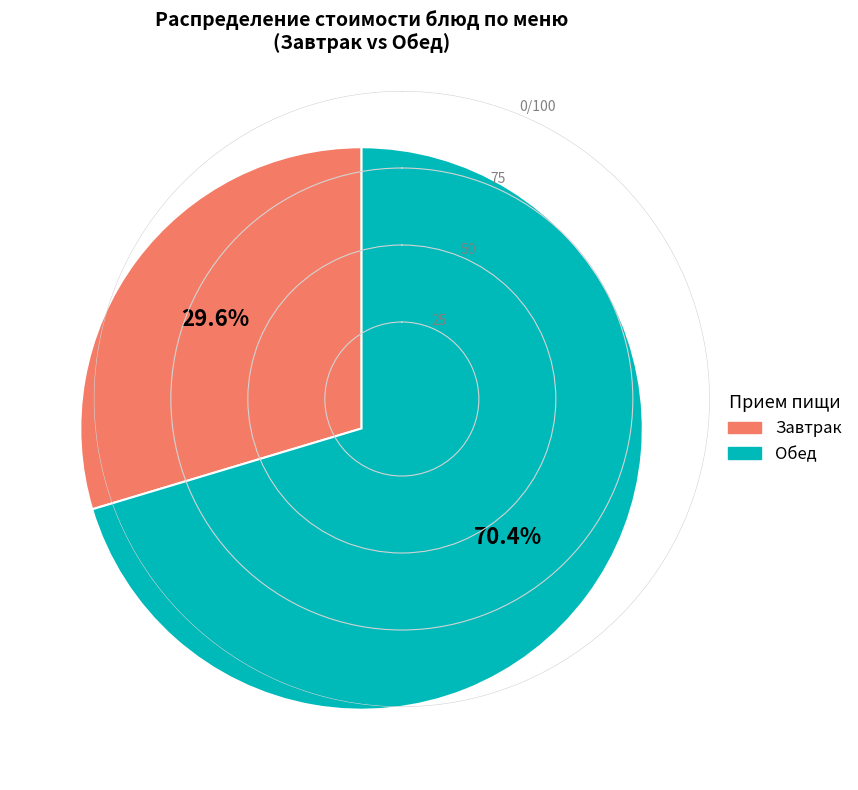

Approximately how many times larger is the value at Обед compared to Завтрак?

2.4